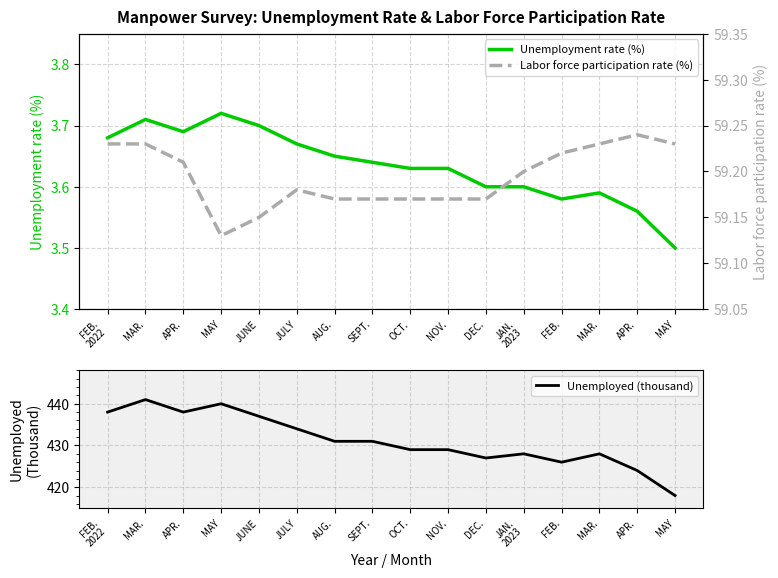

In Unemployment rate (%), how many points are higher than both neighbors (excluding endpoints)?

3